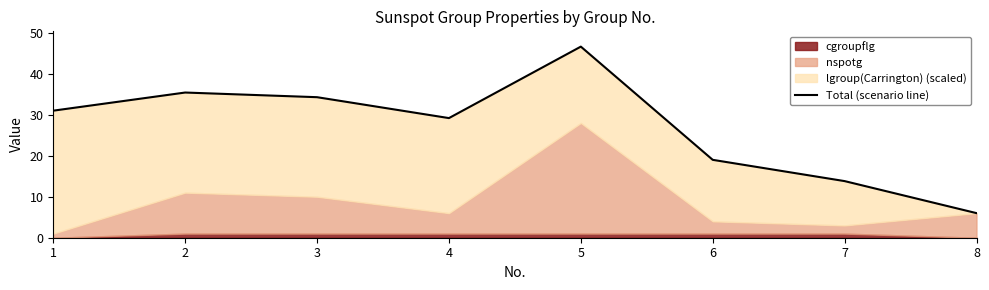

At which label is the value closest to 26?

4